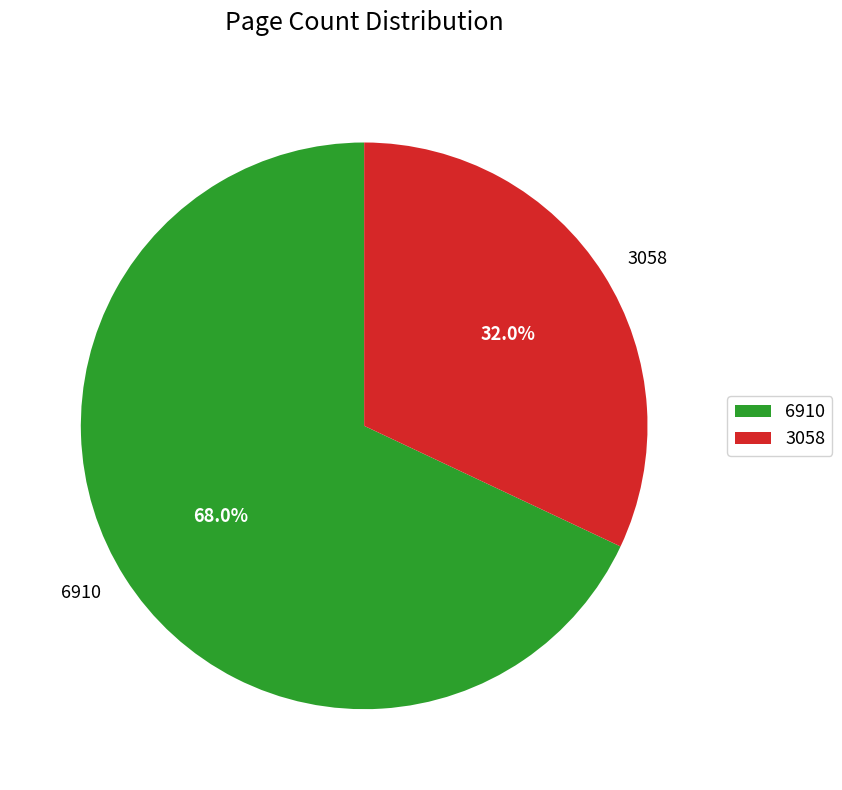

What is the ratio of the value at 6910 to the value at 3058?

2.1